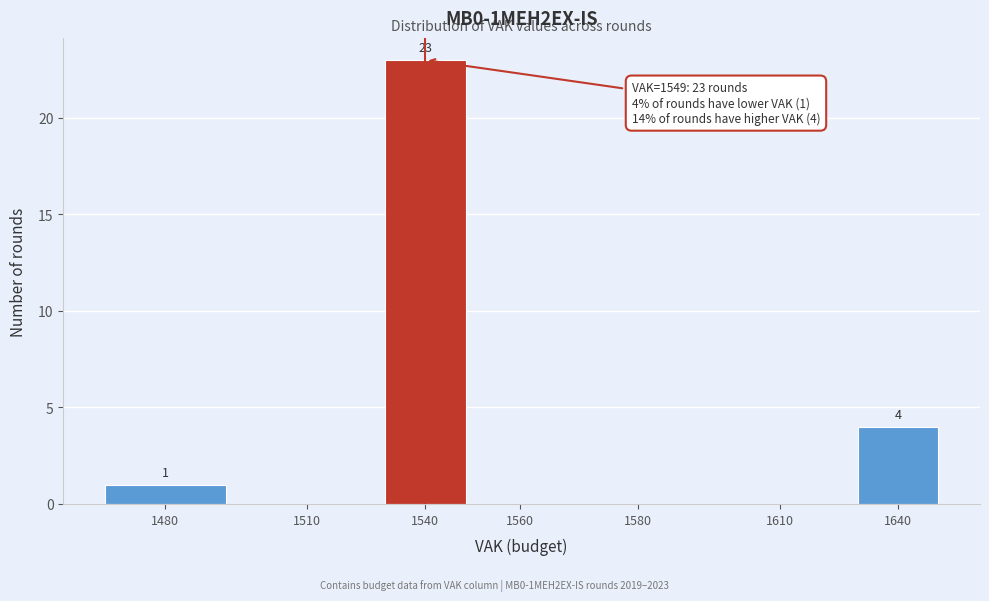

Reading left to right, what are all the values shown in this chart?

1480=1	1510=0	1540=23	1560=0	1580=0	1610=0	1640=4